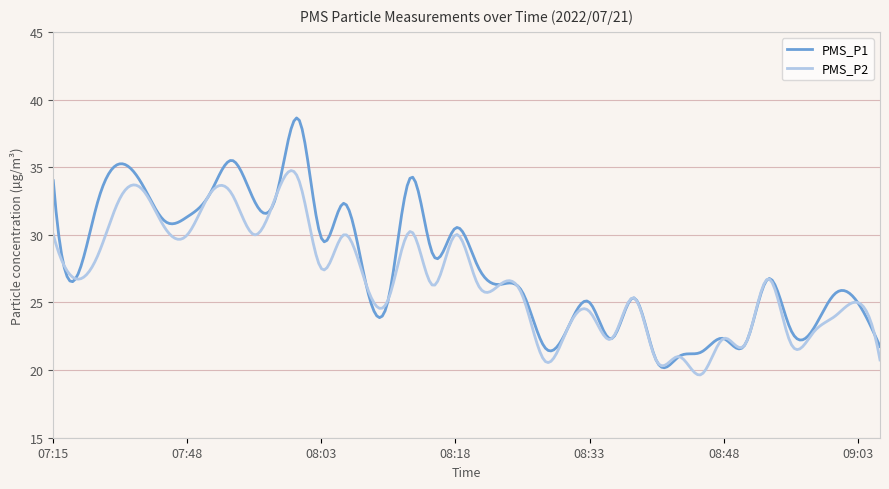

What is the greatest value displayed?

38.6